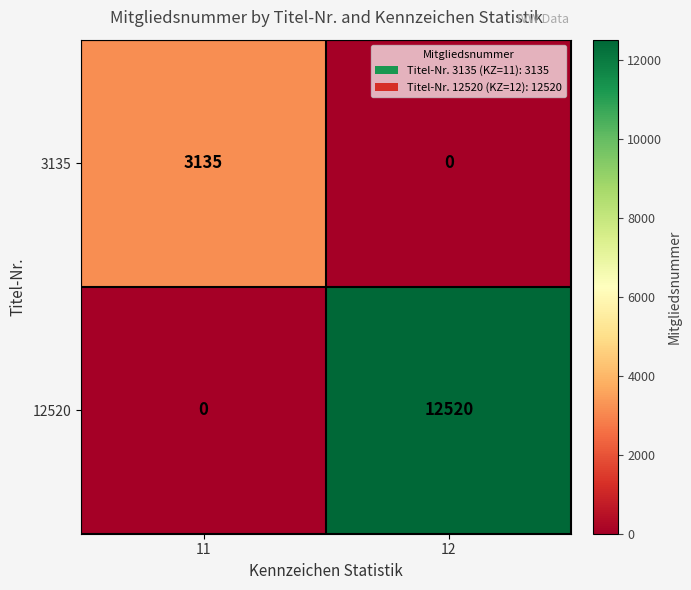

How many data points in 3135 are less than 3135?

1